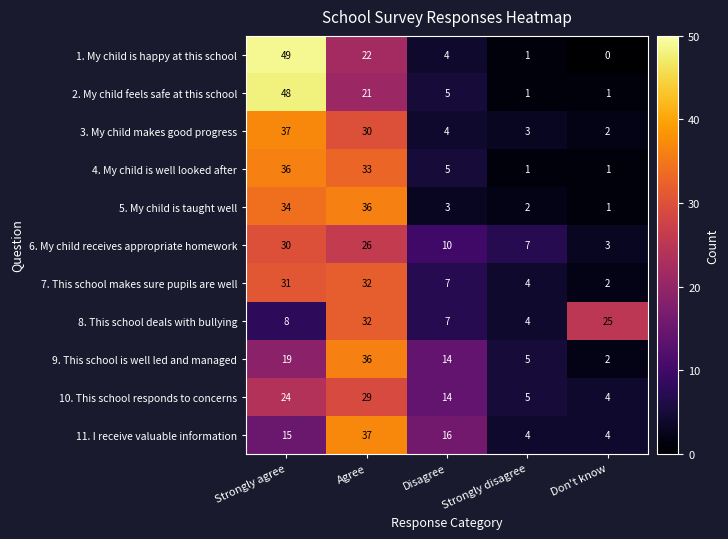

List the labels in order of 8. This school deals with bullying value, largest first.

Agree, Don't know, Strongly agree, Disagree, Strongly disagree